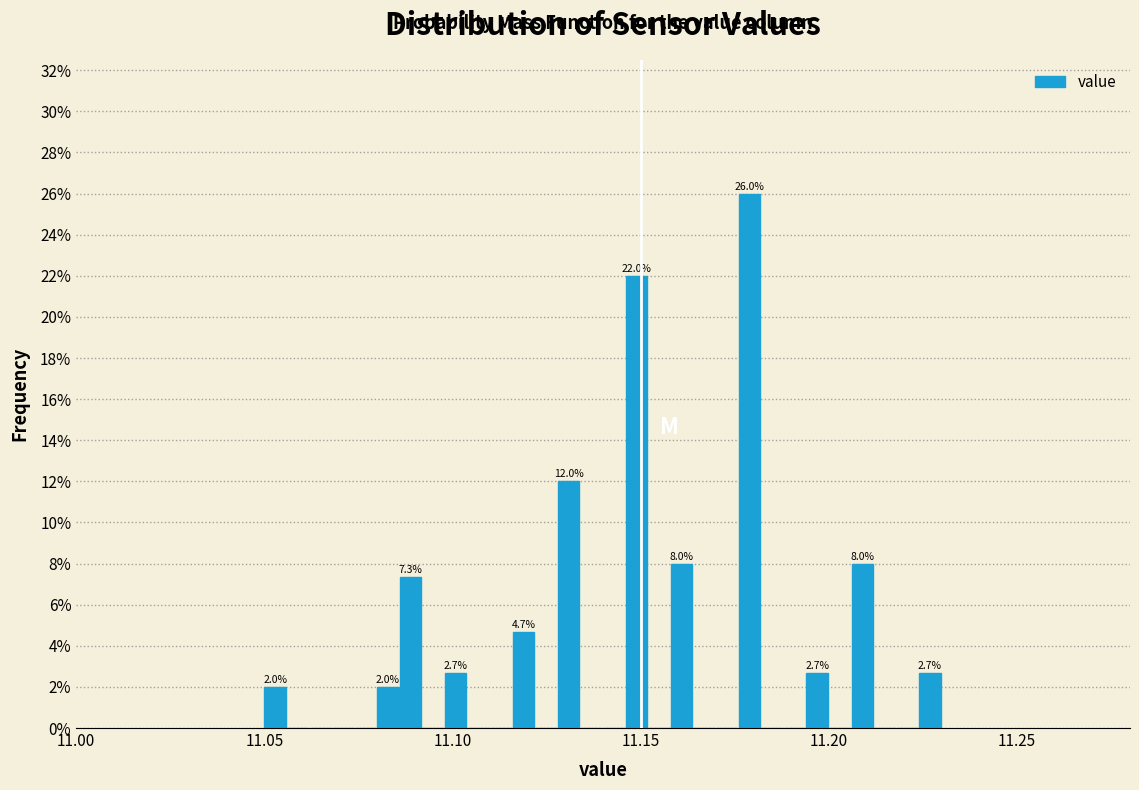

Around what value on the x-axis is the tallest bar? Give the approximate position of its centre, as read against the axis.

11.180